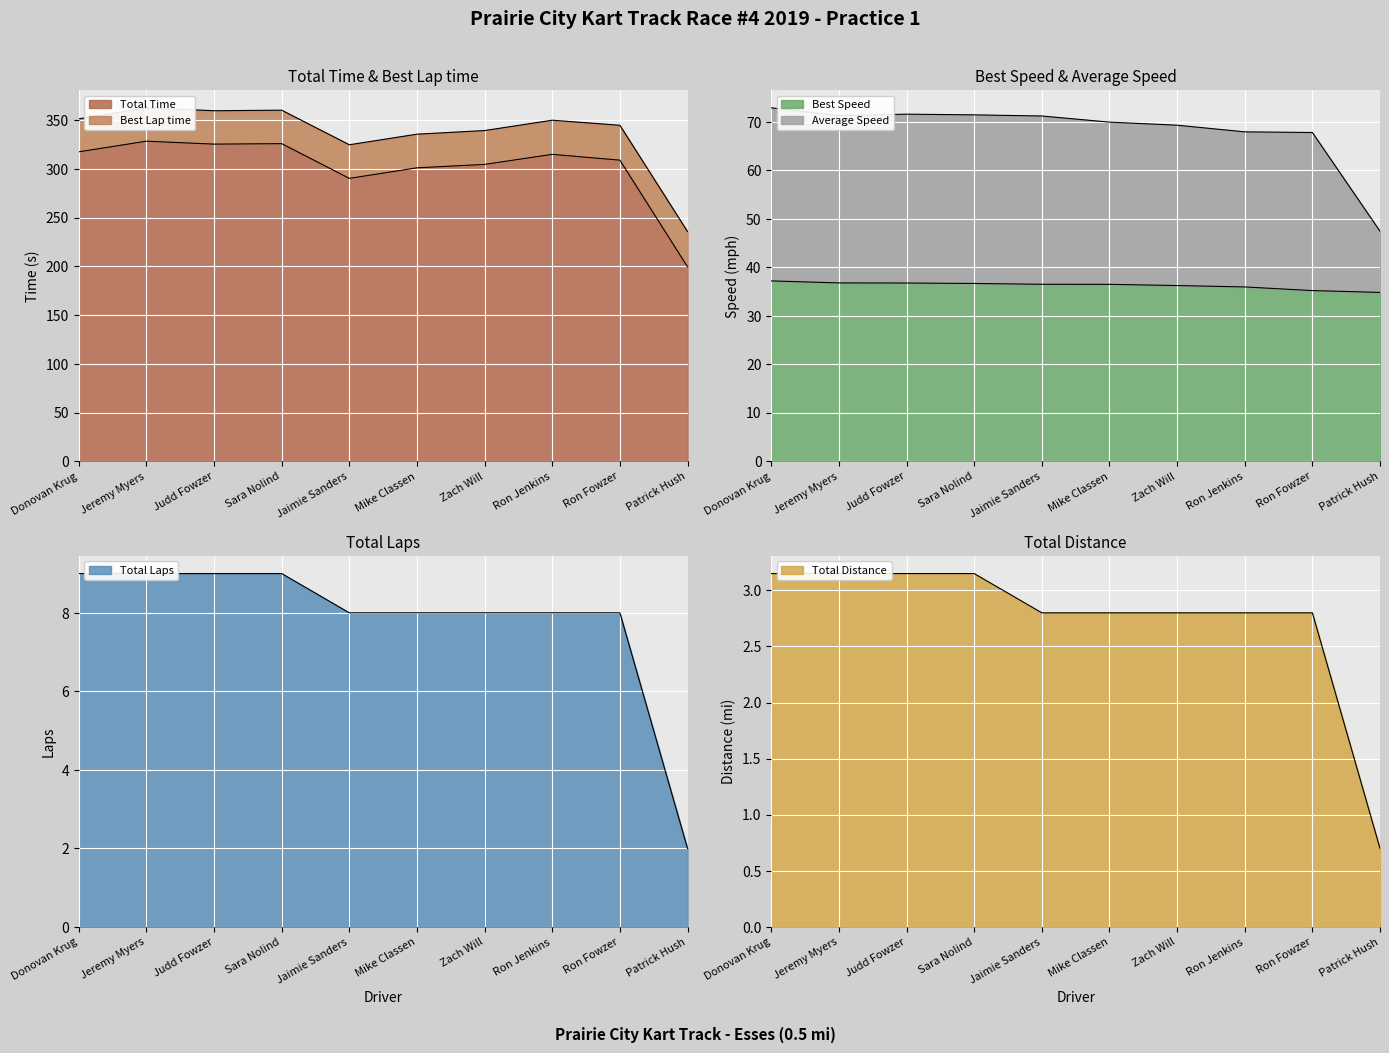

What is the difference between the maximum and minimum values in the Total Laps series?

7.0